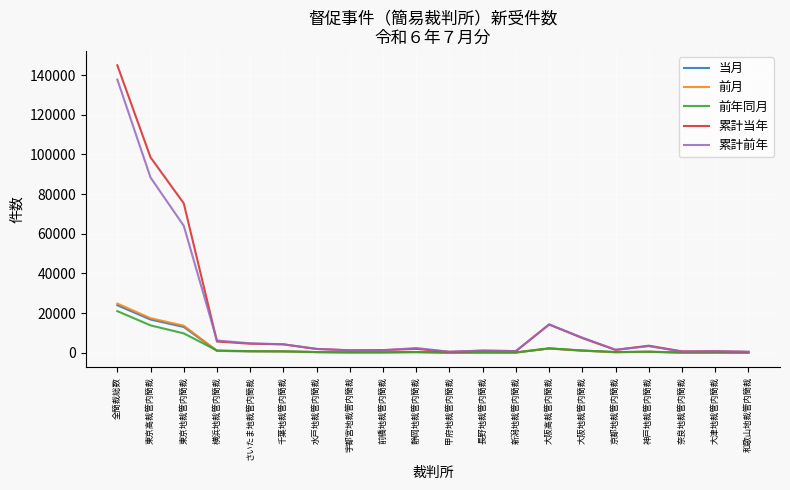

What is the maximum value shown in the chart?

144936